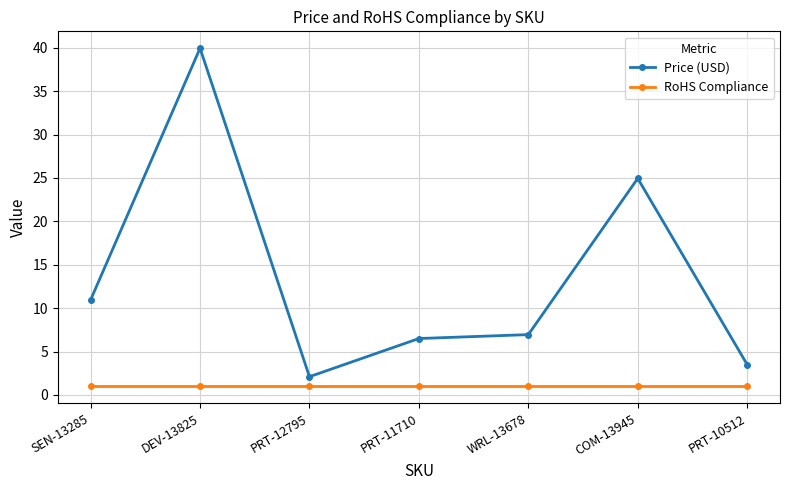

Rank the series by their average value, from highest to lowest.

Price (USD), RoHS Compliance